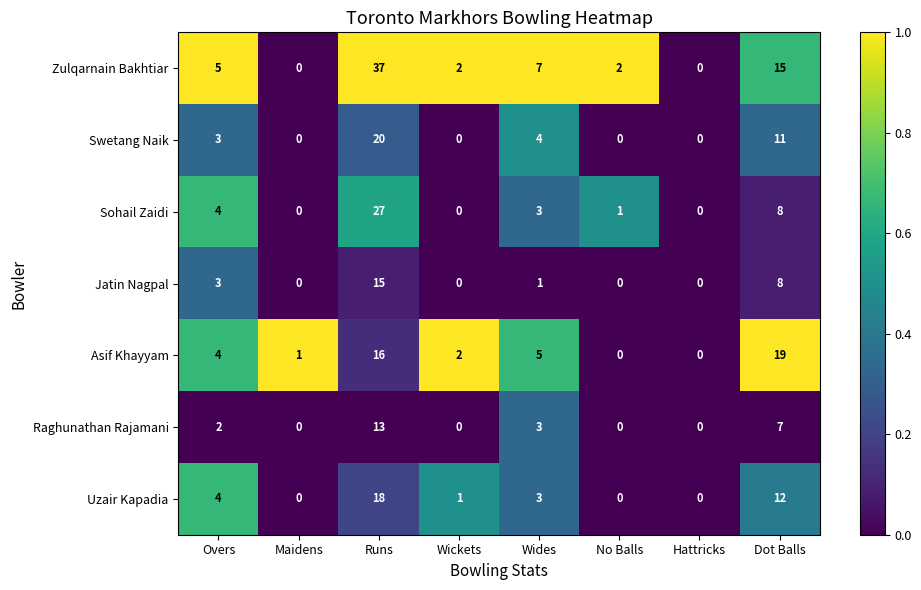

Count the Swetang Naik values in the range 0 to 11.

7